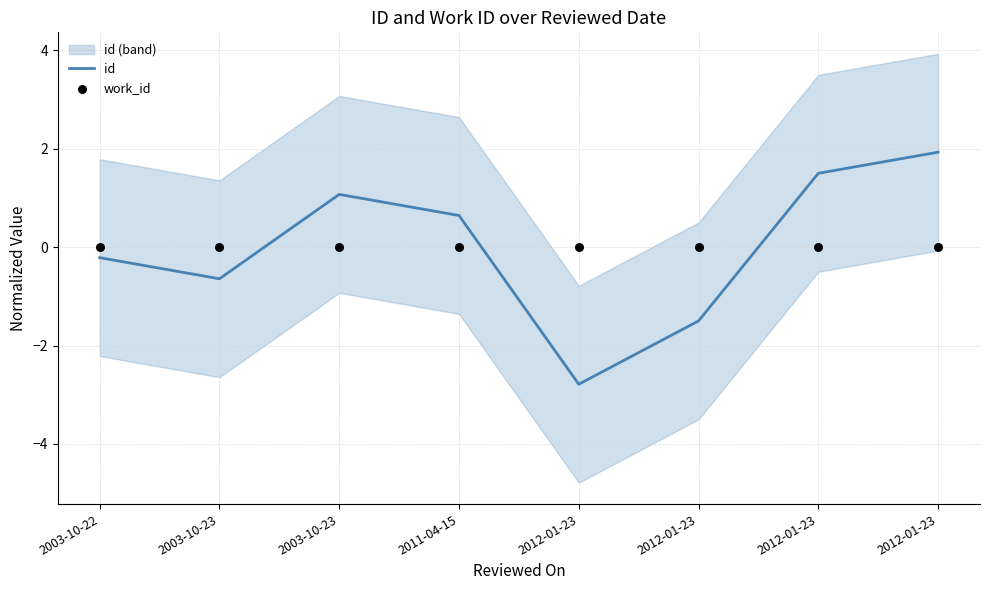

Which series contains the lowest Y value?

id